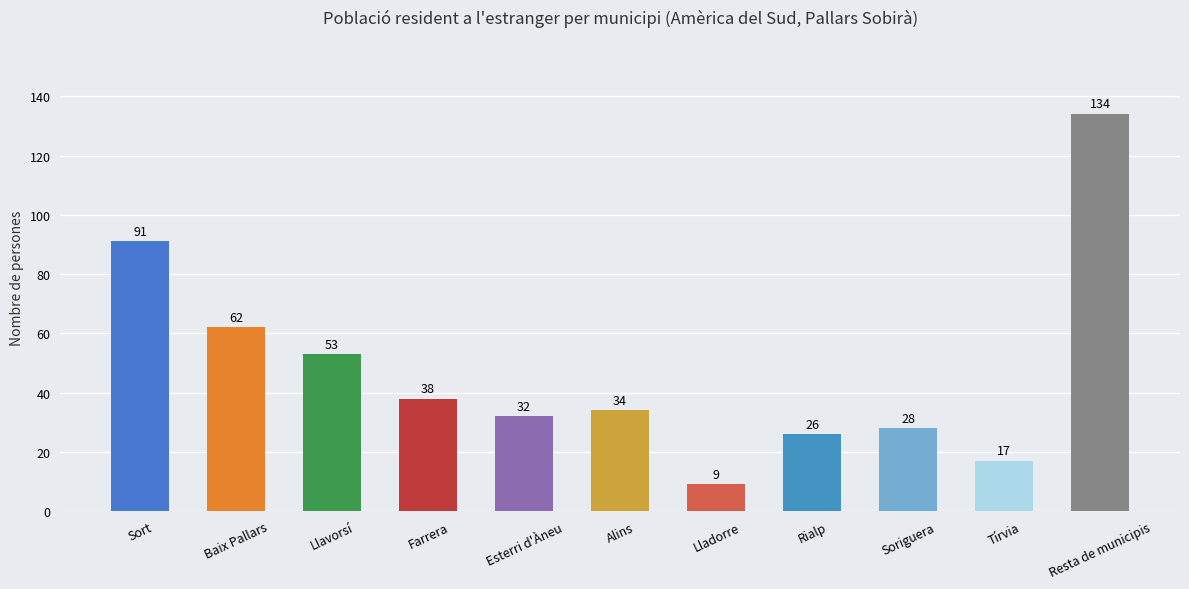

Between Lladorre and Alins, which is larger?

Alins